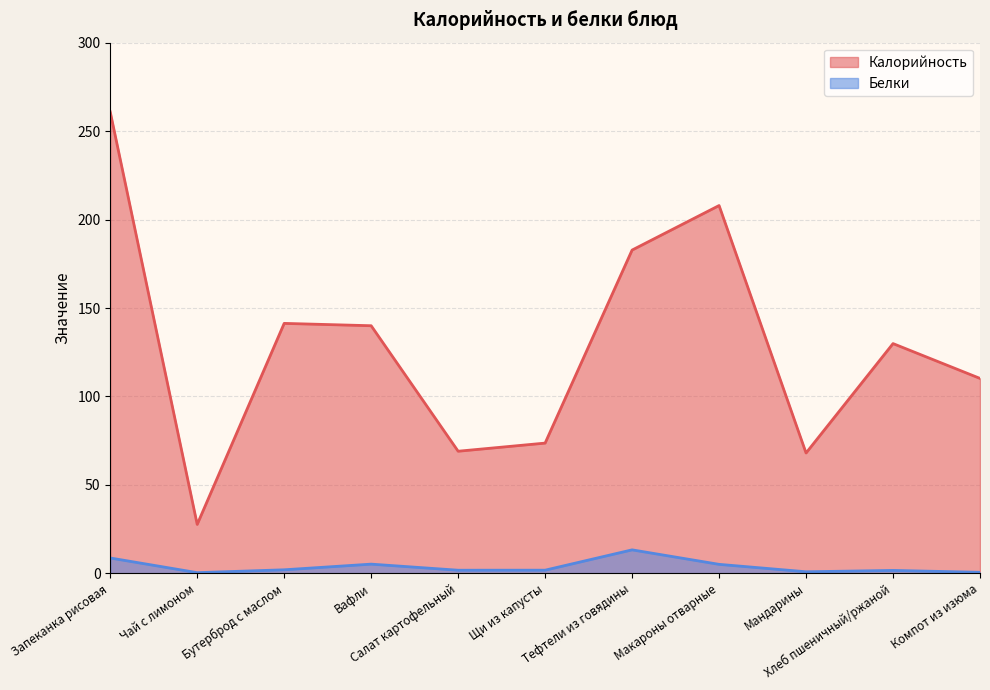

What is the maximum value for Калорийность?

261.0